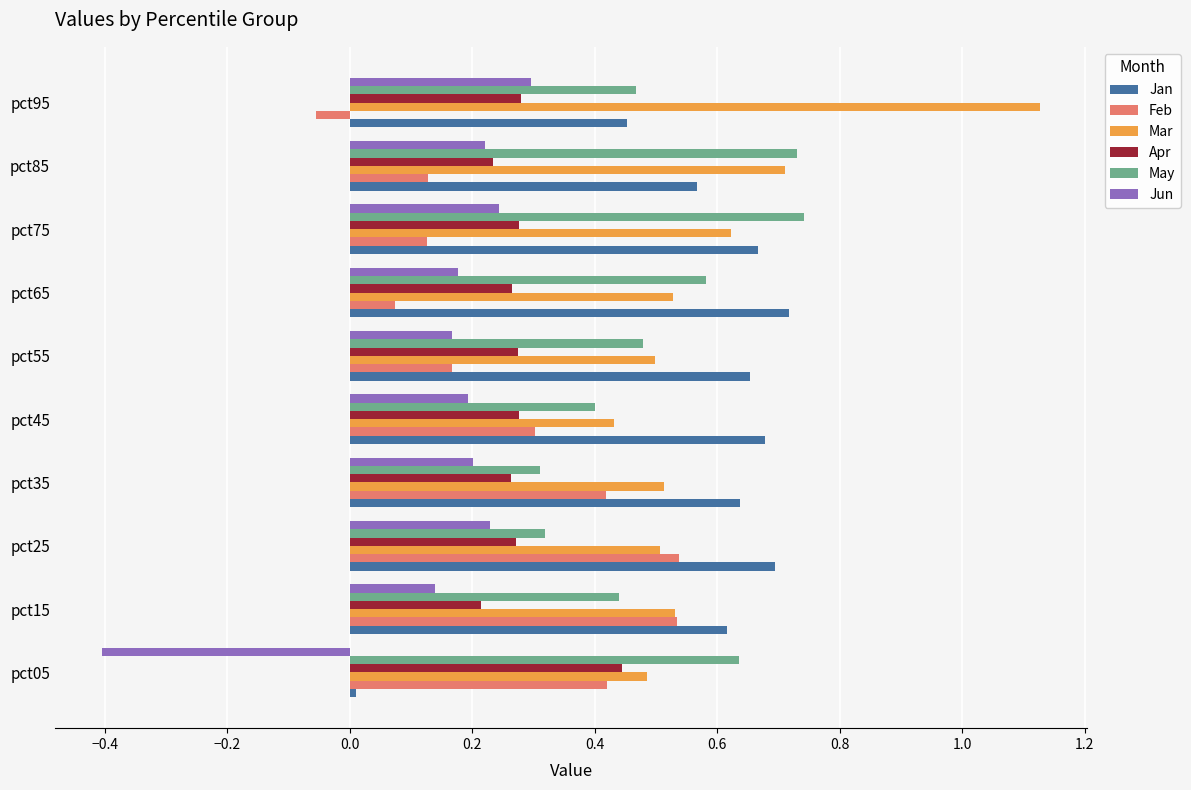

Is the value of Apr at pct75 greater than the value of Jun at pct55?

Yes